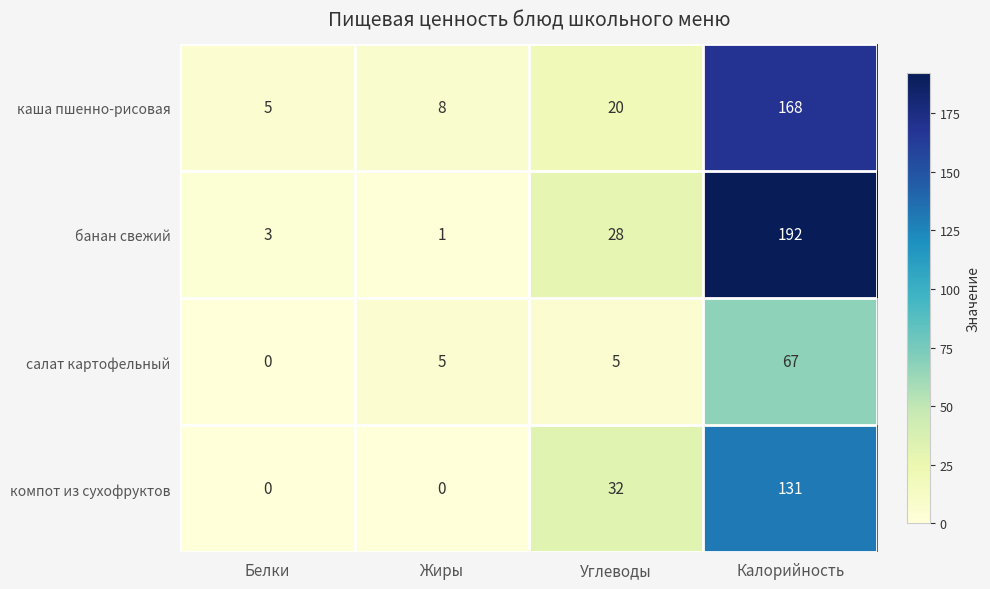

What is the approximate value of банан свежий at Калорийность, to the nearest 5?

190